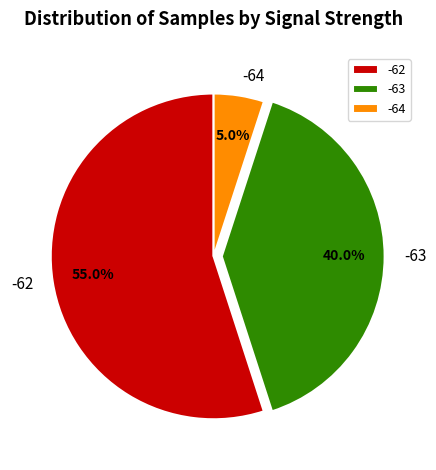

Which slice is the largest?

-62